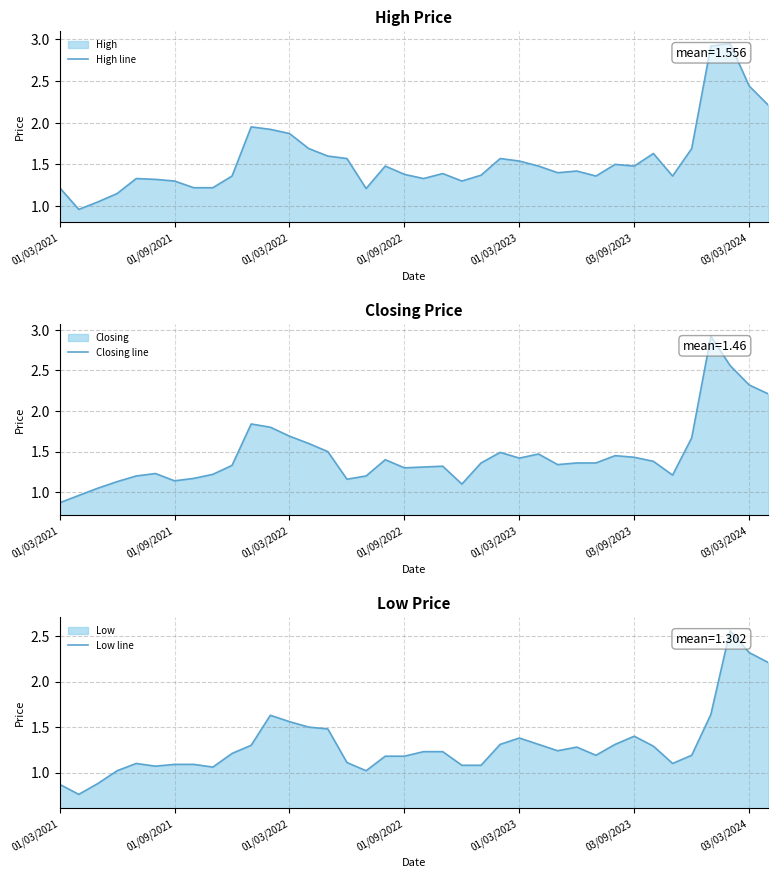

The value of Low line at 34 is 2.2. True or false?

False